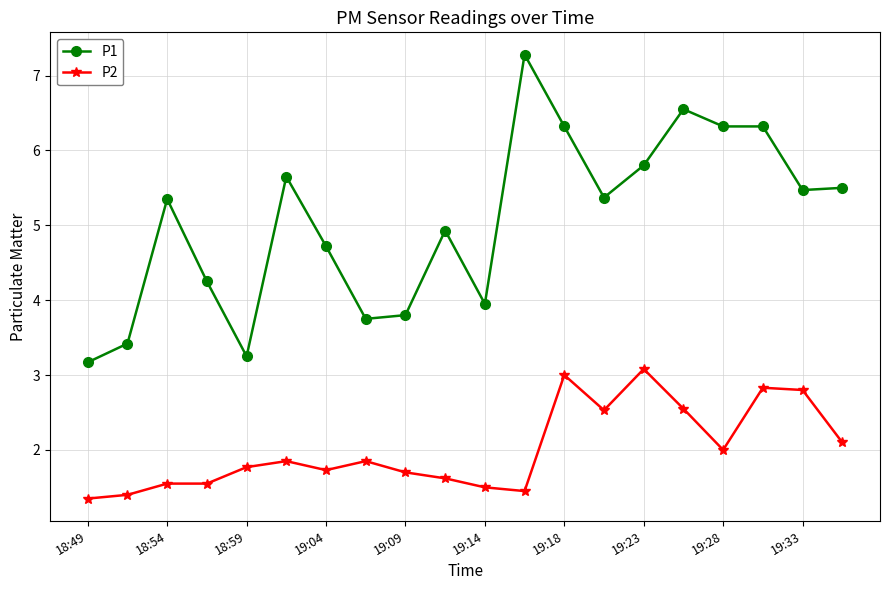

What are all the series names shown in the legend?

P1, P2